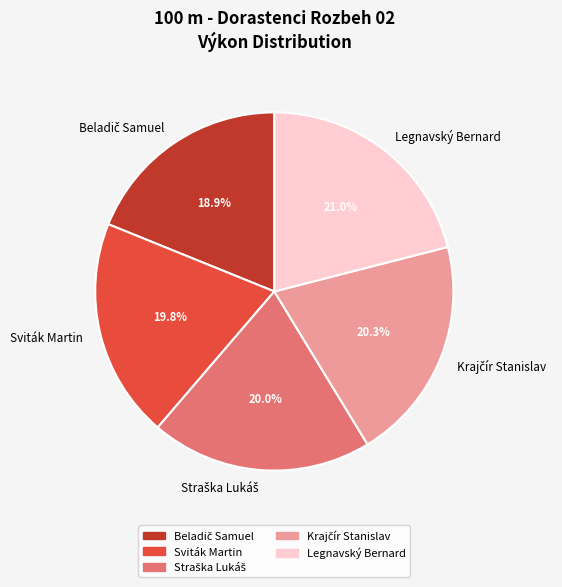

How many segments does this pie chart have?

5